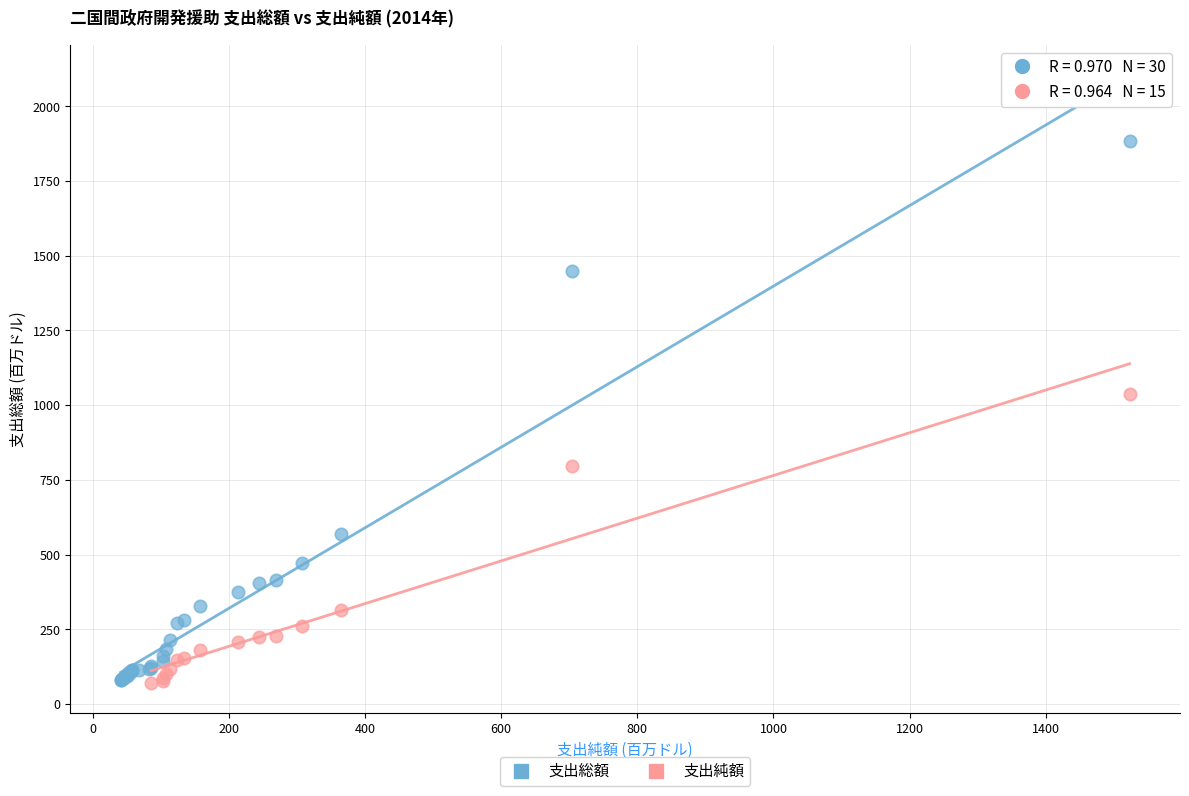

Which series has the widest spread of Y values?

支出総額